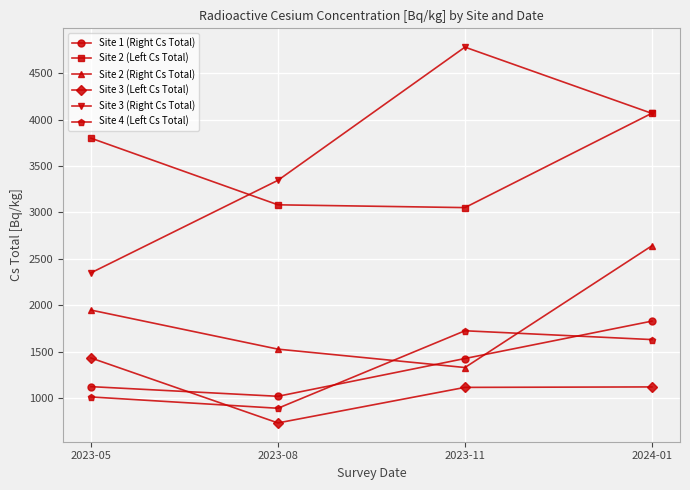

How many data points in Site 3 (Right Cs Total) are less than 4067?

2